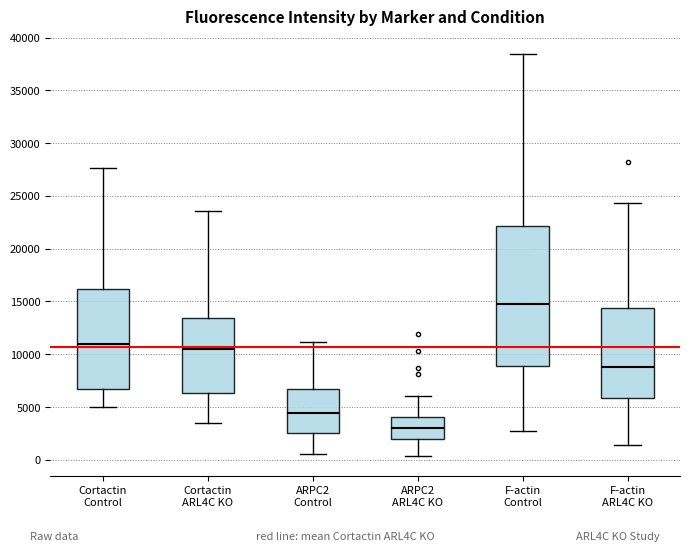

Where does the lower whisker of the box for ARPC2 ARL4C KO end on the y-axis? The values are not printed on the chart, so give them approximately, as read against the axis.

500